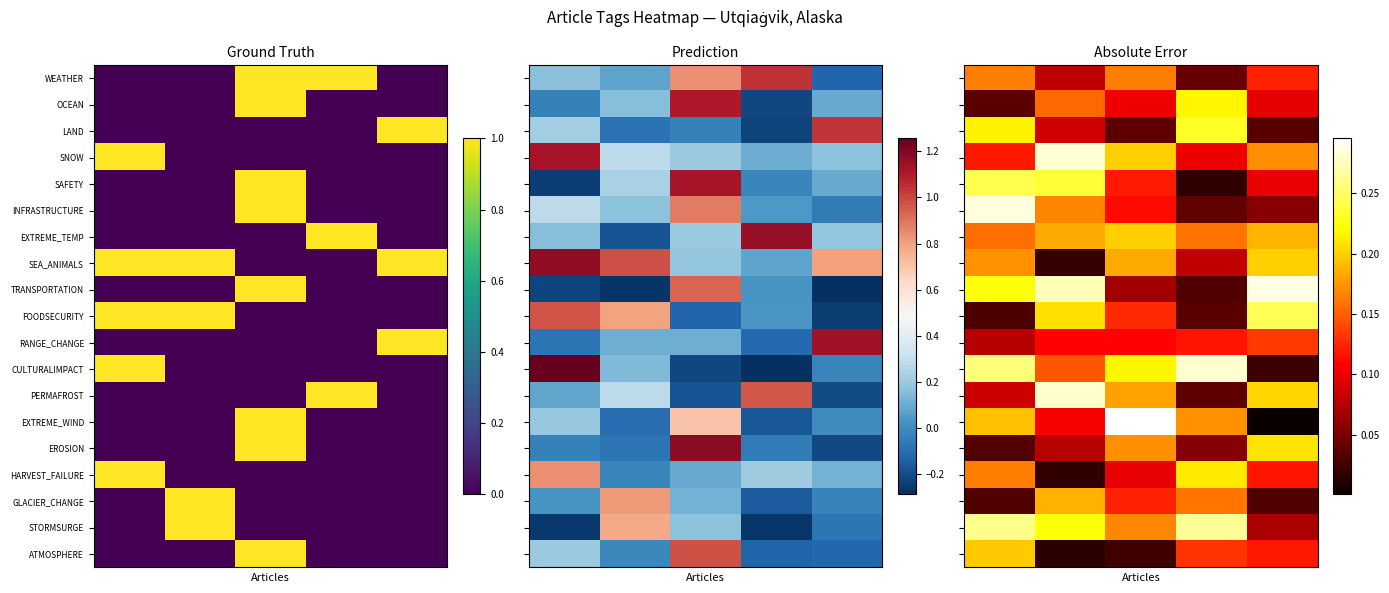

At how many categories does at least one series exceed 0?

5